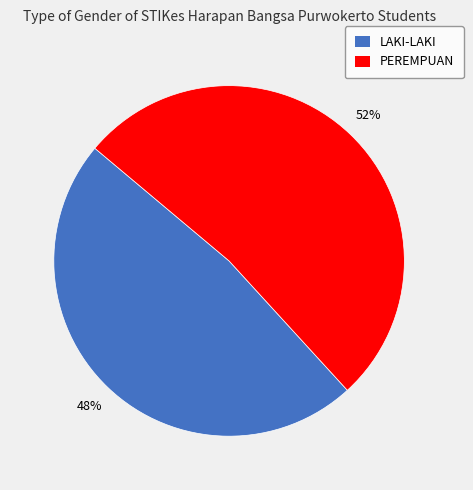

Which category accounts for the majority?

PEREMPUAN